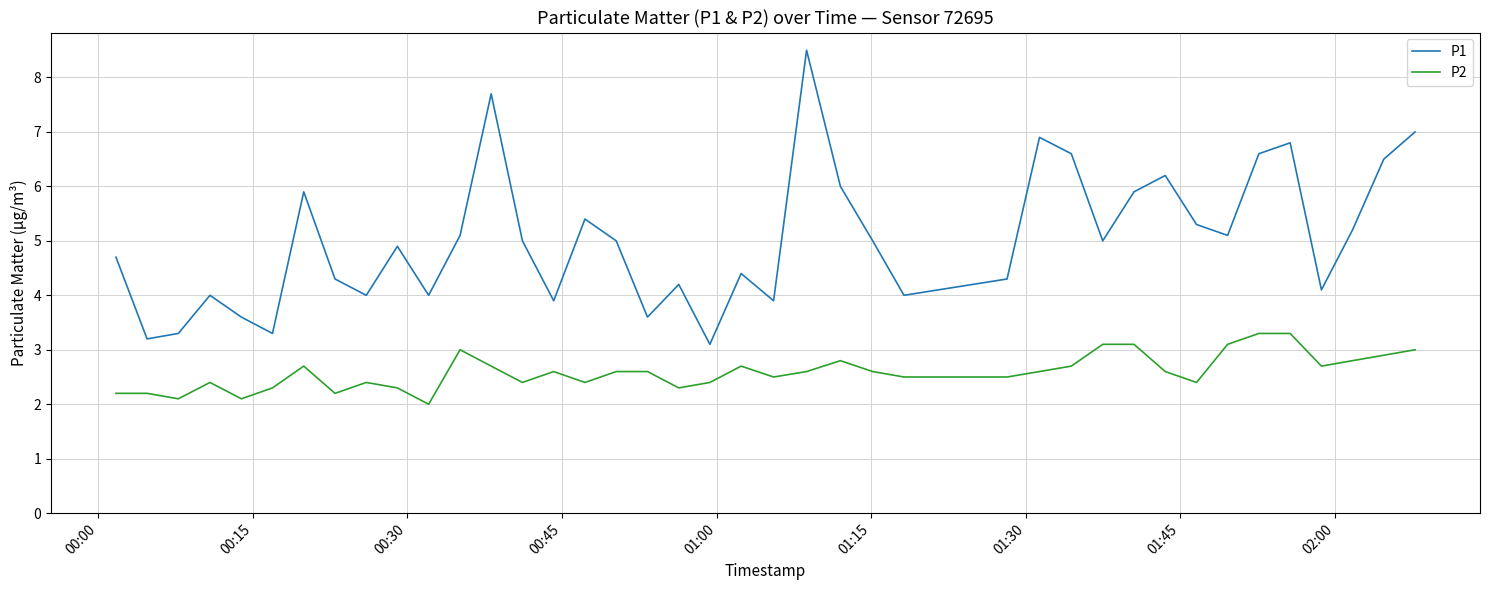

Which series has the widest spread of values?

P1